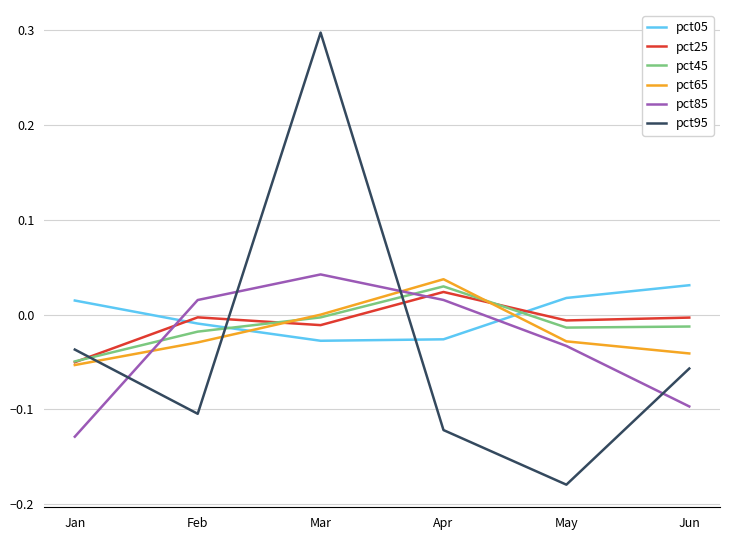

Which label corresponds to the smallest value in the chart?

May